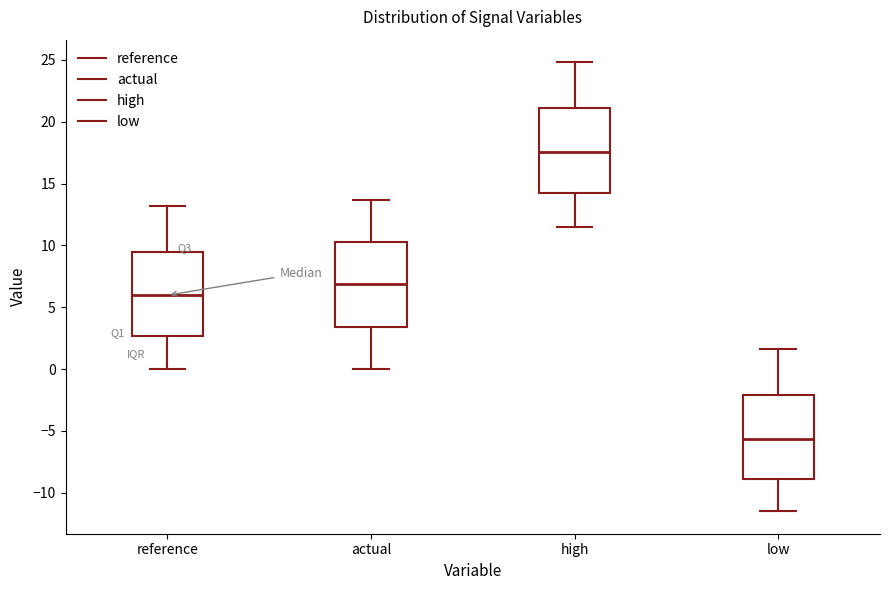

Reading left to right, read every box against the y-axis: the position of its median line, the range the box covers, and the ends of its whiskers. The values are not printed on the chart, so give them approximately, as read against the axis.

reference: median 6.0, box 2.5 to 9.5, whiskers 0.0 to 13.0
actual: median 7.0, box 3.5 to 10.5, whiskers 0.0 to 13.5
high: median 17.5, box 14.5 to 21.0, whiskers 11.5 to 25.0
low: median -5.5, box -9.0 to -2.0, whiskers -11.5 to 1.5